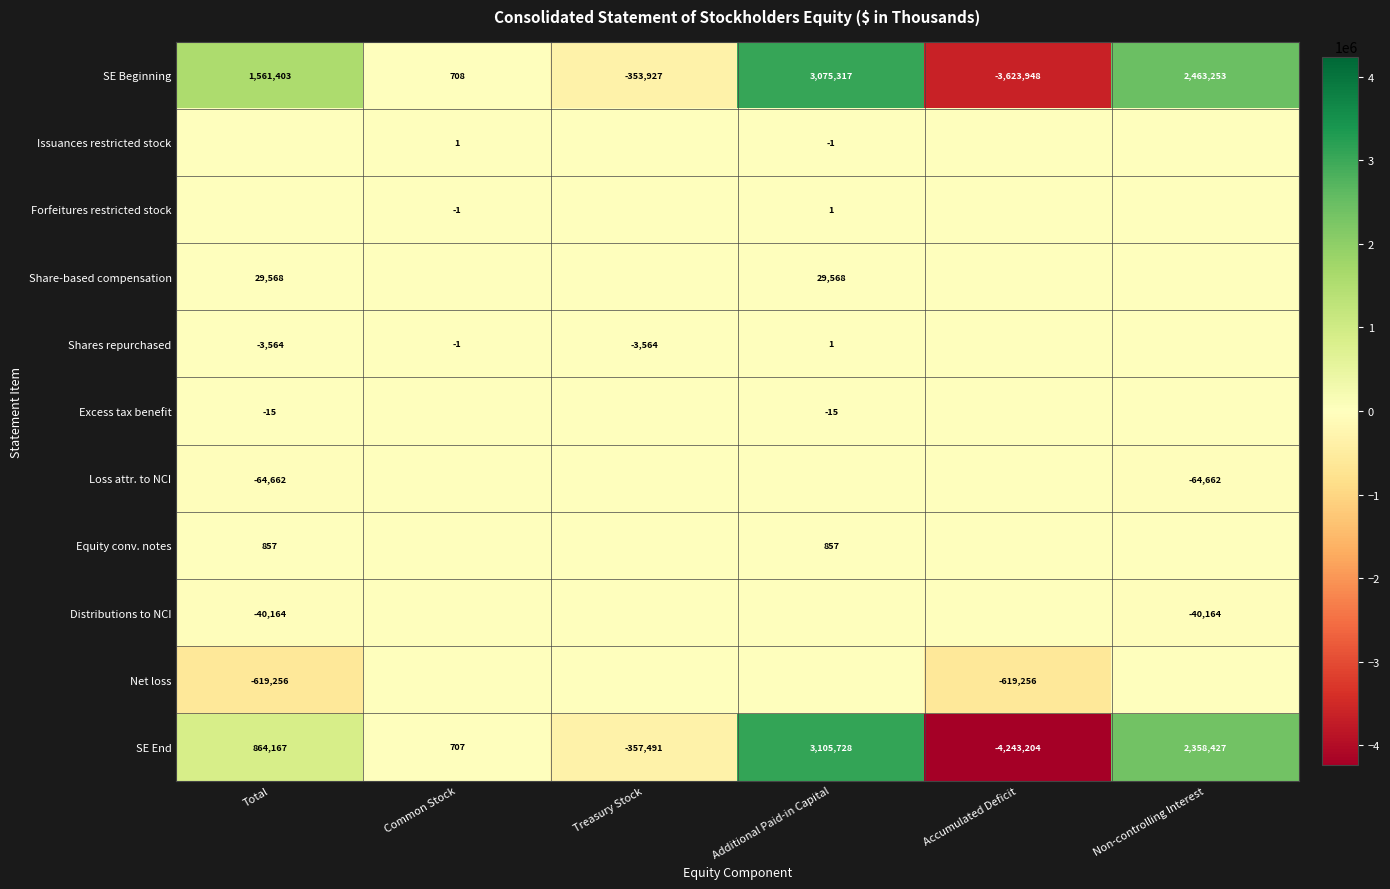

True or false: SE Beginning has a value of 1561403 at Total.

True